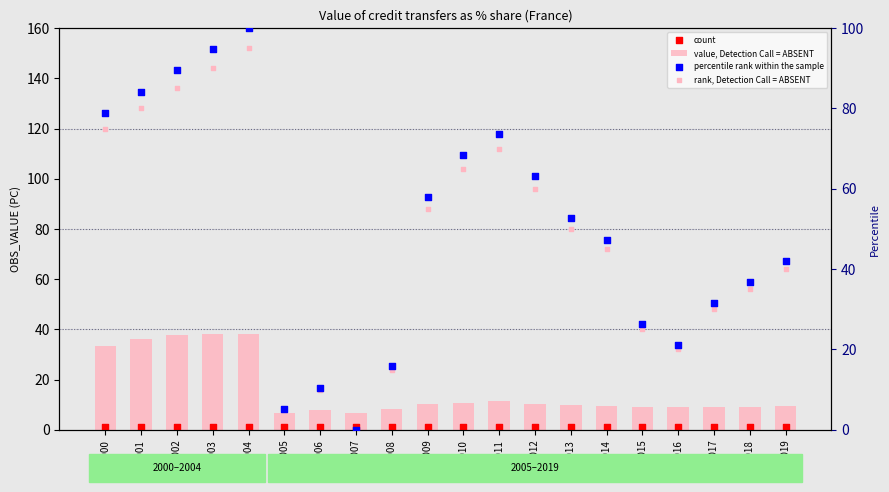

Which series contains the highest Y value?

percentile rank within the sample